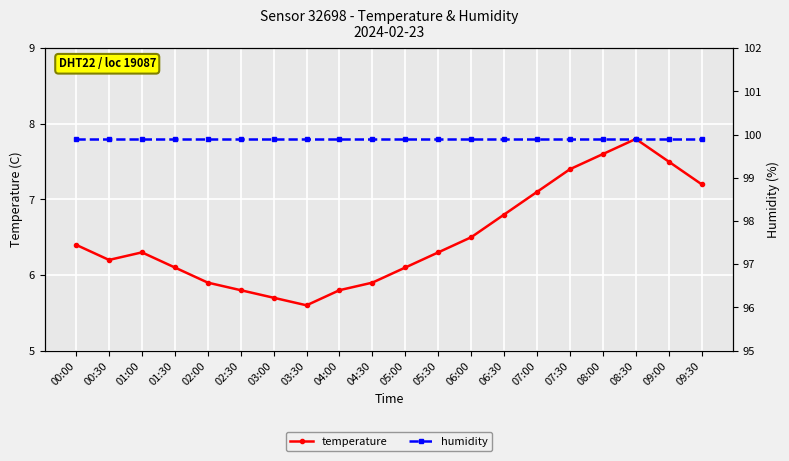

What is the maximum value for humidity?

99.9